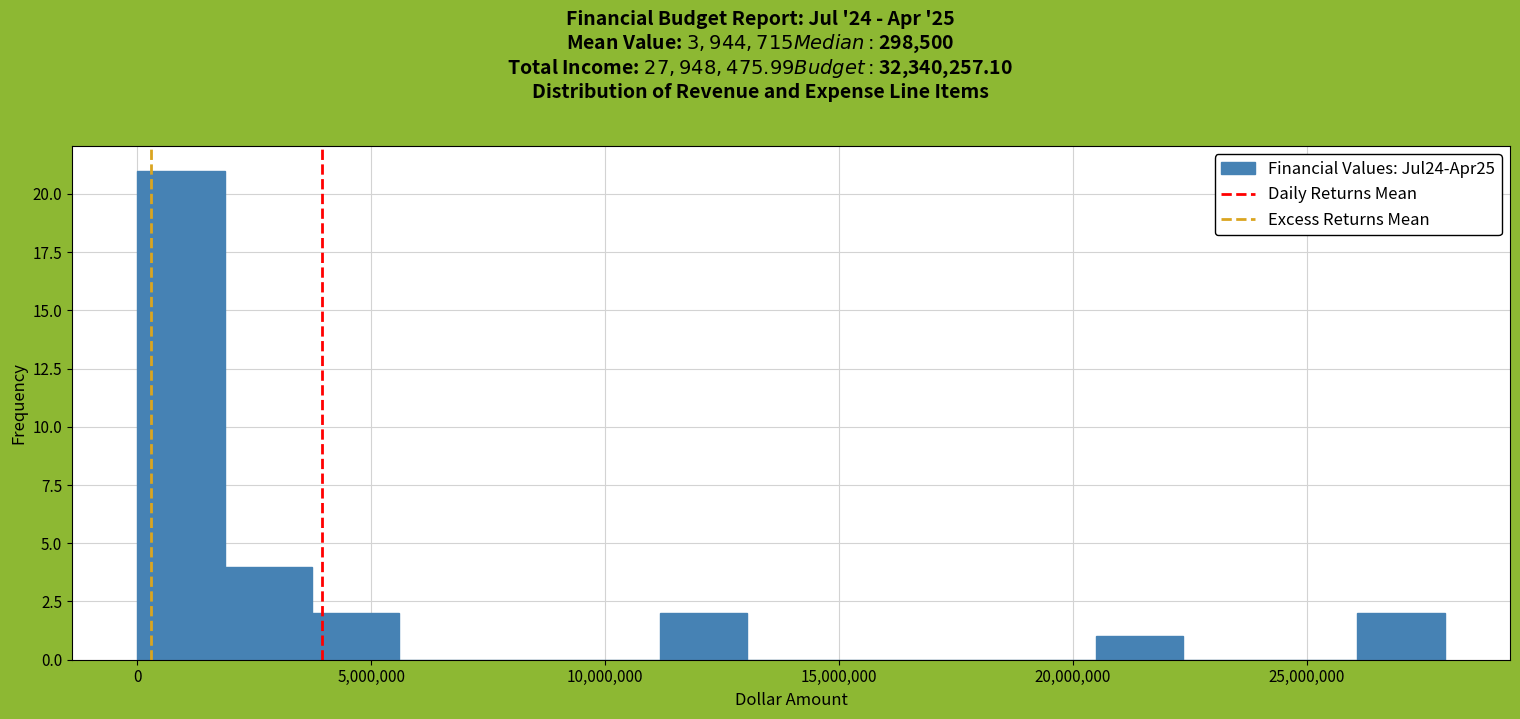

Around what value on the x-axis is the tallest bar? Give the approximate position of its centre, as read against the axis.

1000000